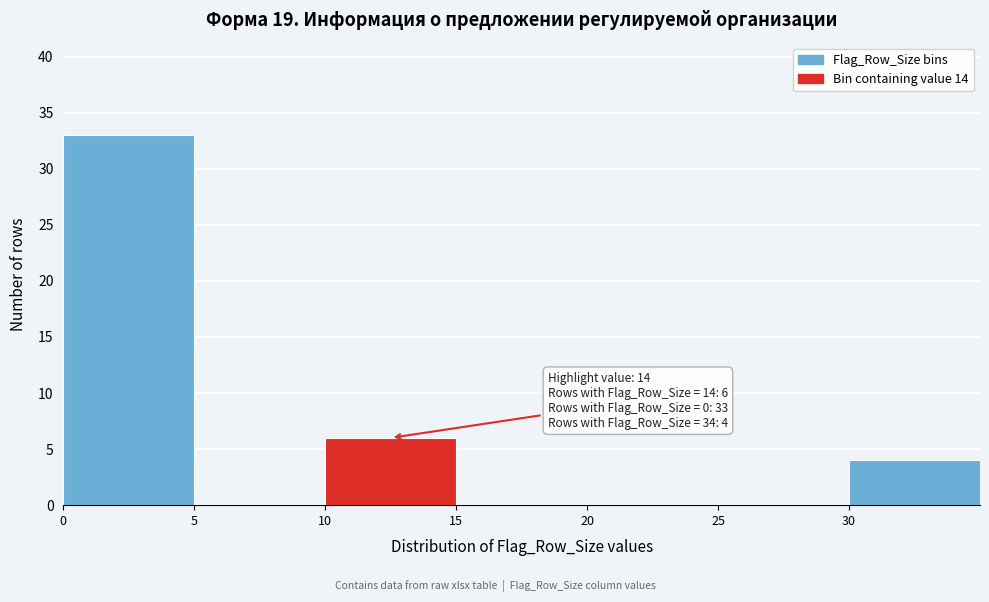

Which range on the x-axis has the tallest bar?

0 to 5